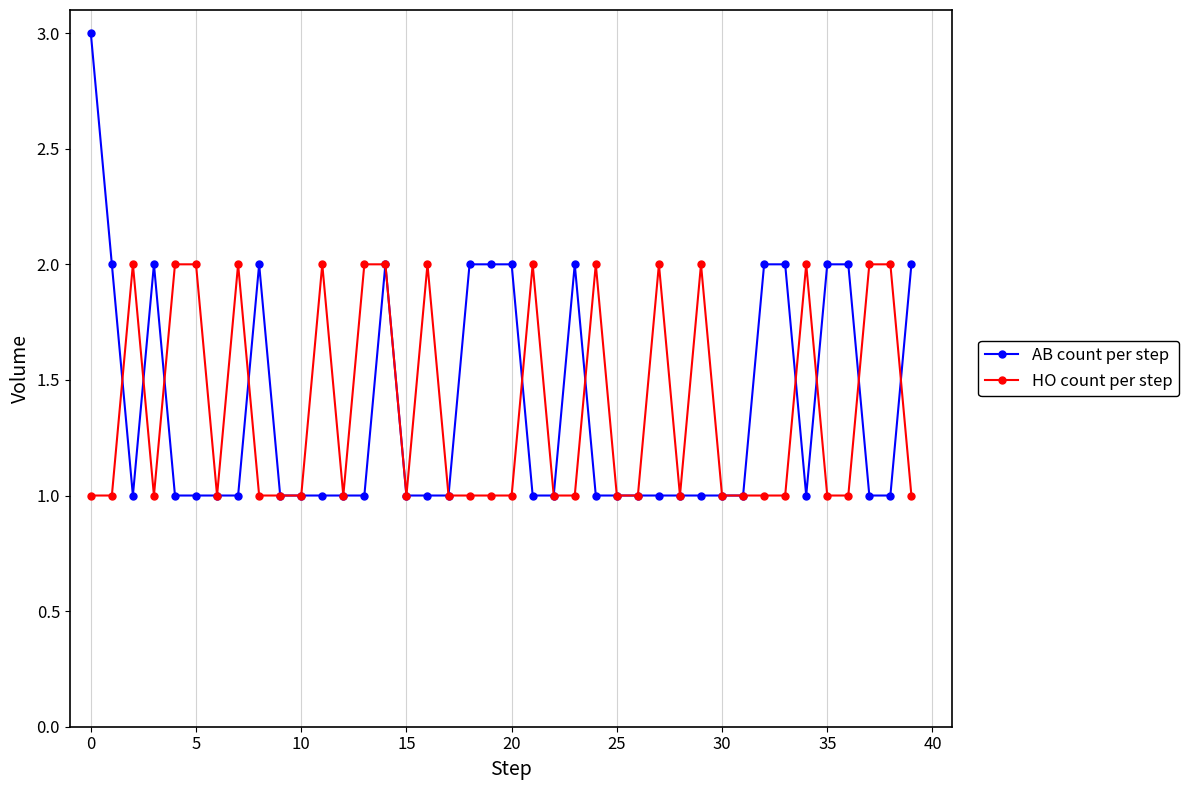

How many lines are shown in the chart?

2